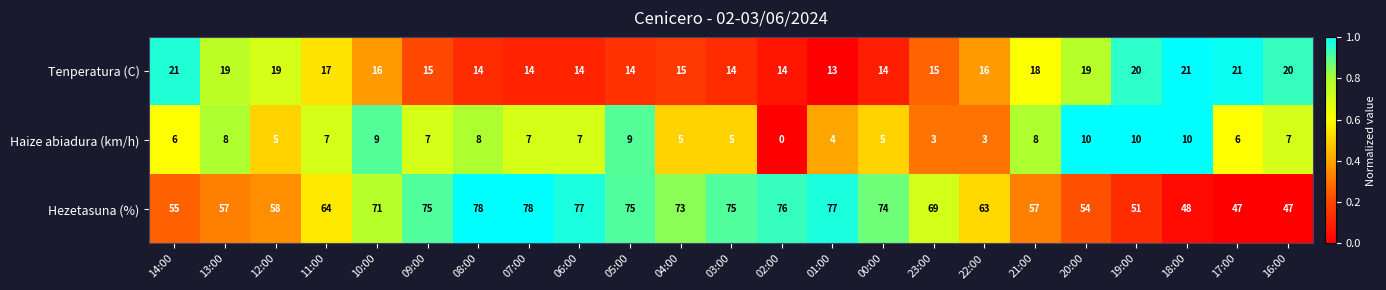

List the series in order of their peak value, lowest first.

Haize abiadura (km/h), Tenperatura (C), Hezetasuna (%)